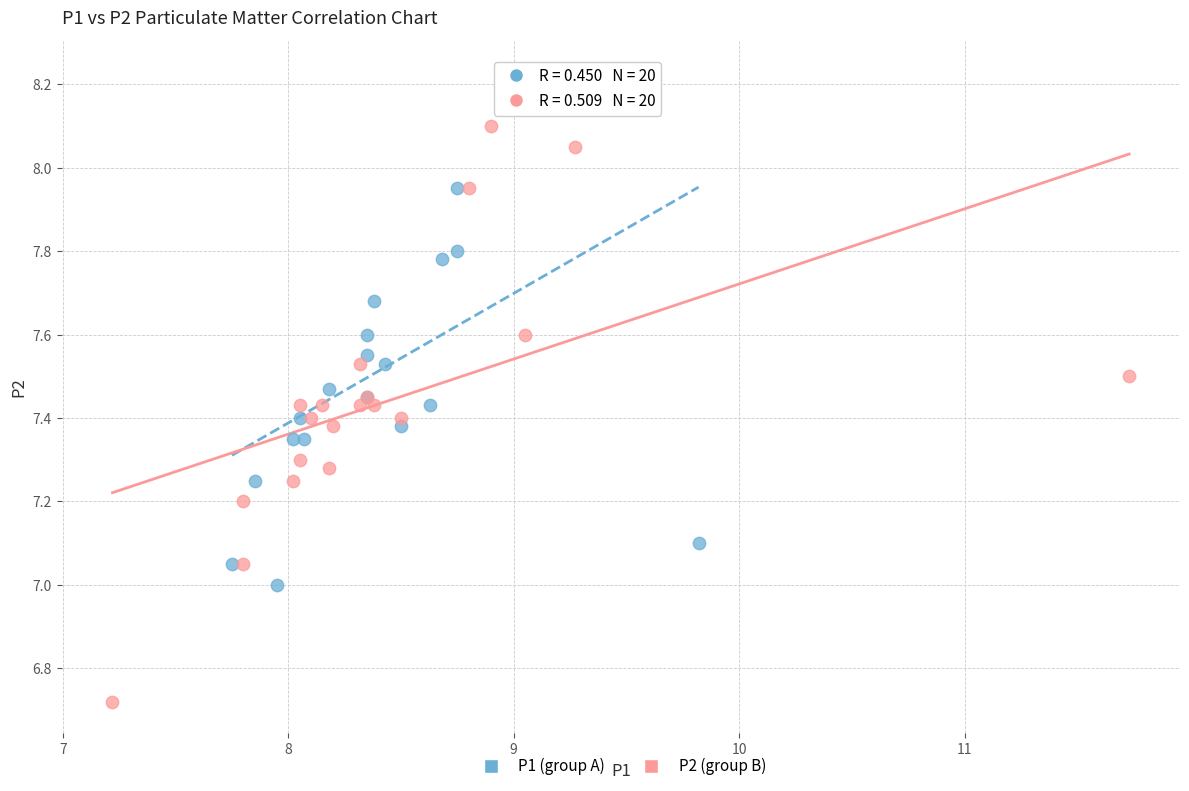

Which series reaches the minimum Y coordinate?

P2 (group B)